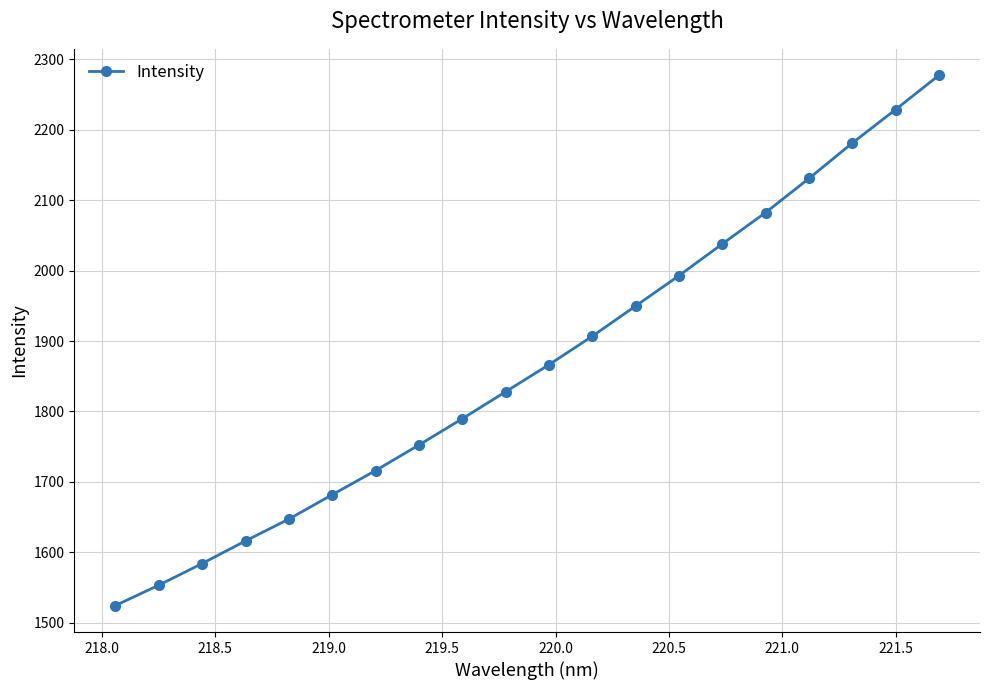

Reading left to right, transcribe all the data shown in this chart.

1524.7	1553.6	1584.3	1616.4	1647.4	1681.9	1716.2	1752.5	1789.7	1828.1	1866.4	1906.8	1949.7	1992.7	2037.8	2082.3	2130.6	2180.8	2228.4	2277.0